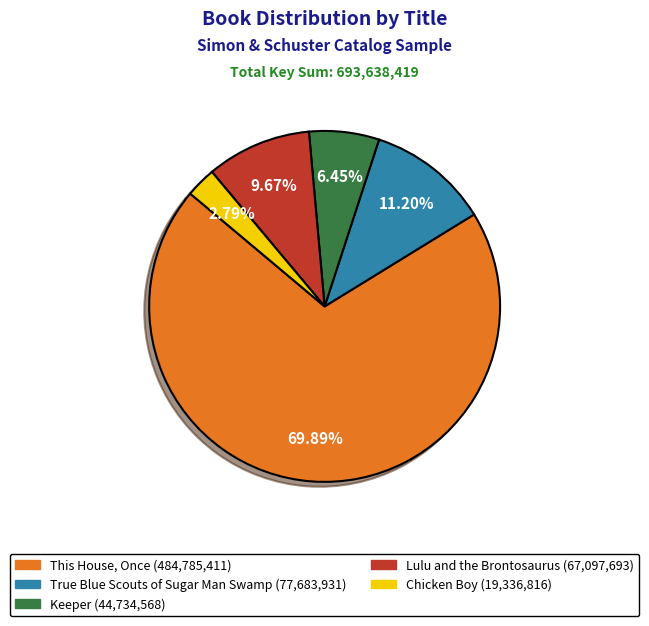

Rank the categories by value from lowest to highest.

Chicken Boy, Keeper, Lulu and the Brontosaurus, True Blue Scouts of Sugar Man Swamp, This House, Once